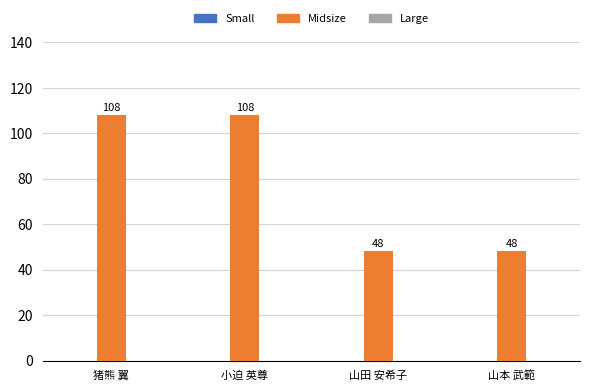

True or false: the data shows 48 at 山本 武範.

True